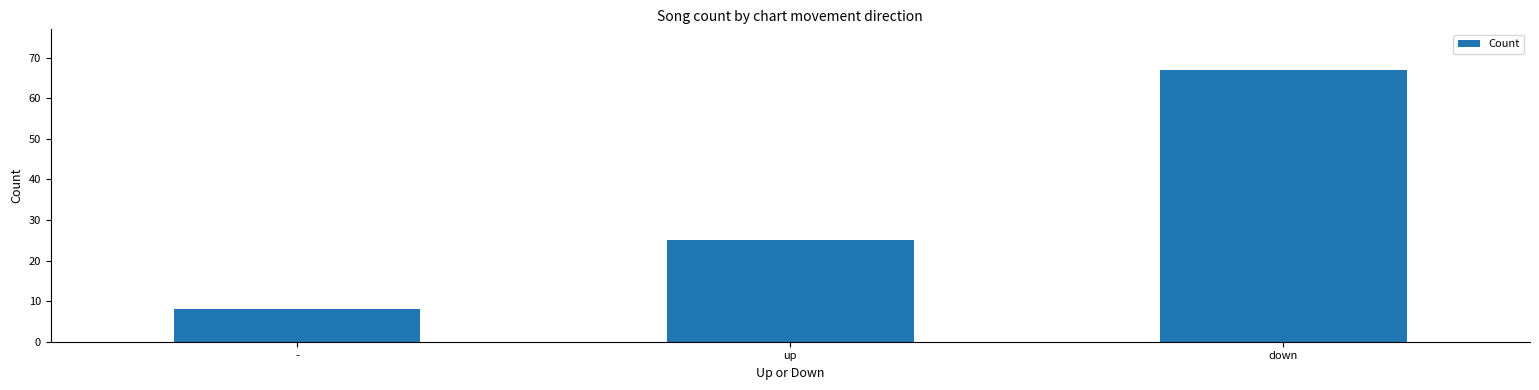

The value at down is 30. True or false?

False